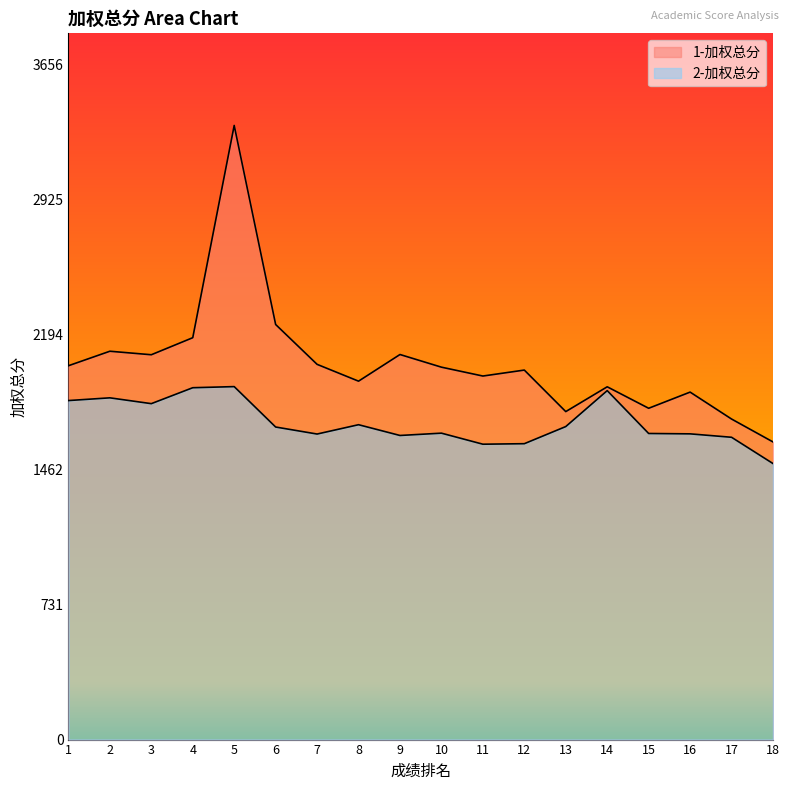

Between 4 and 16, which series saw the biggest shift?

1-加权总分